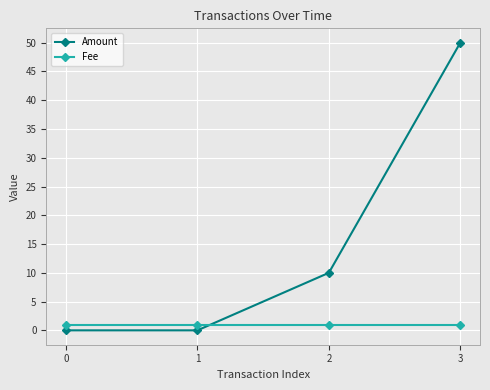

What is the total value across all series at 1?

1